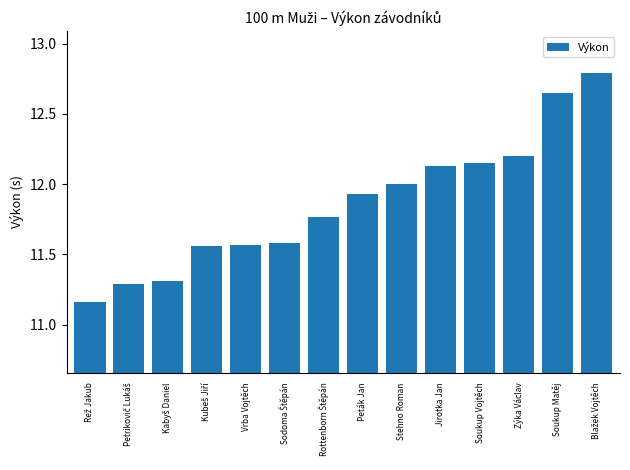

What is the difference between the maximum and minimum values?

1.6